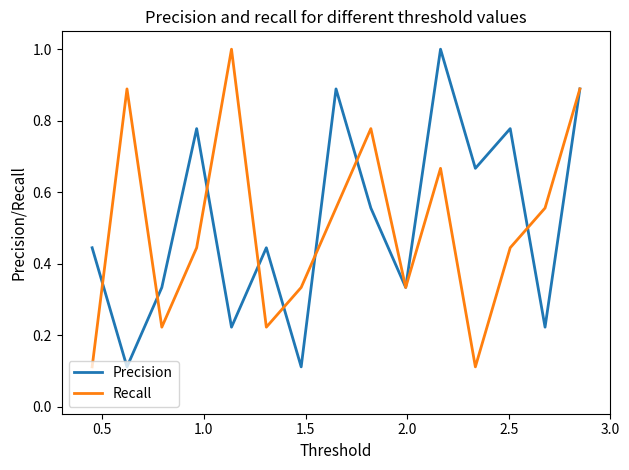

What is the maximum value shown in the chart?

1.0